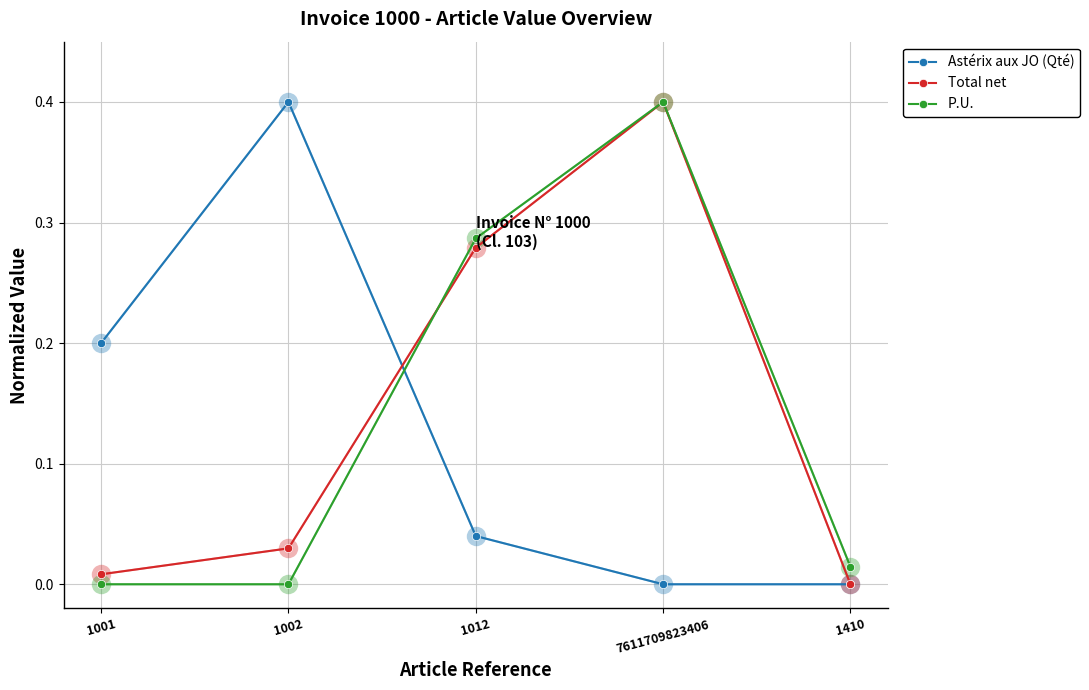

How many categories are shown in the chart?

5